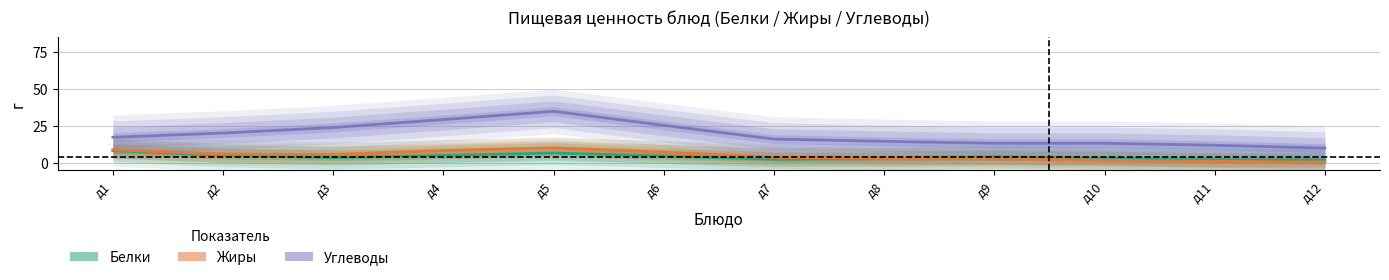

At how many categories does at least one series exceed 26?

2